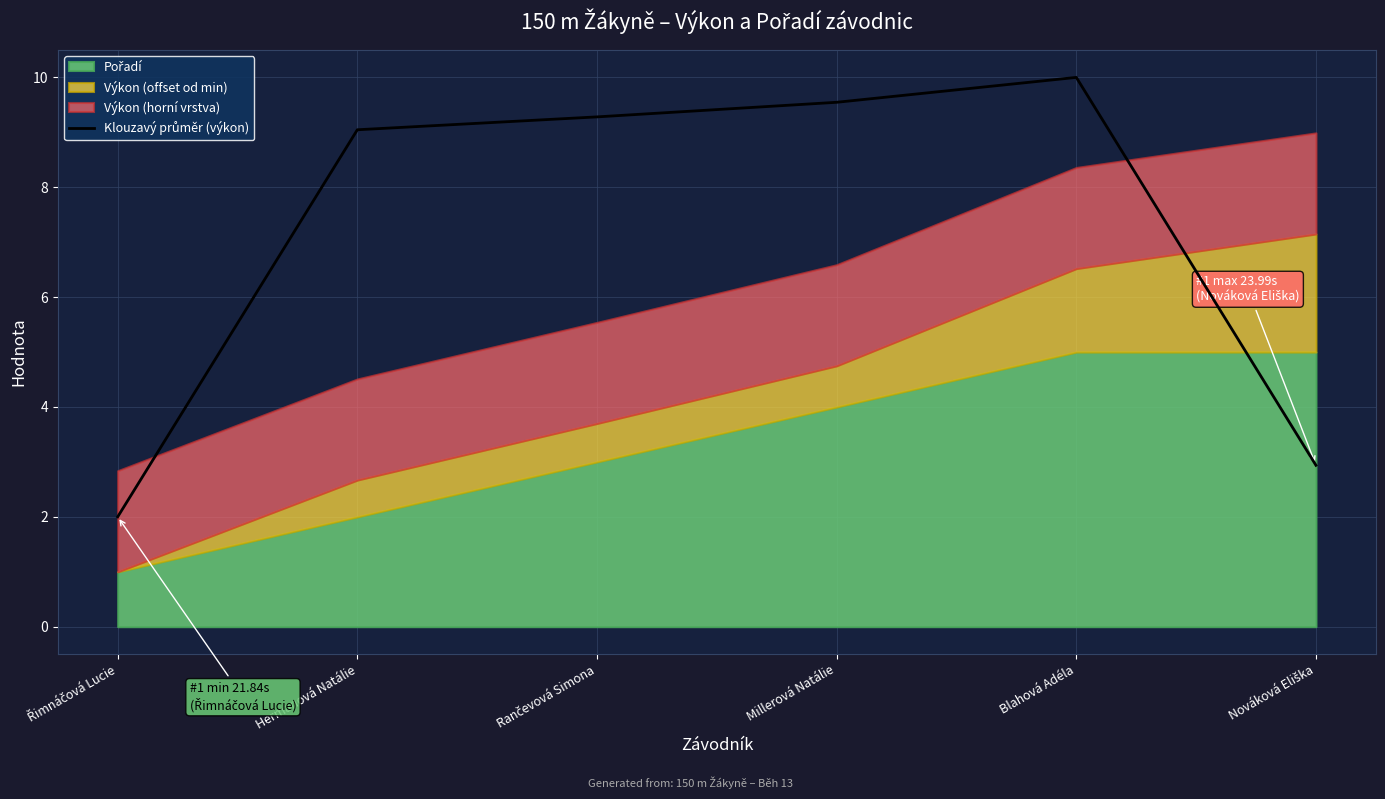

Reading left to right, list all the values displayed in this chart.

2.0	9.0	9.3	9.5	10.0	2.9